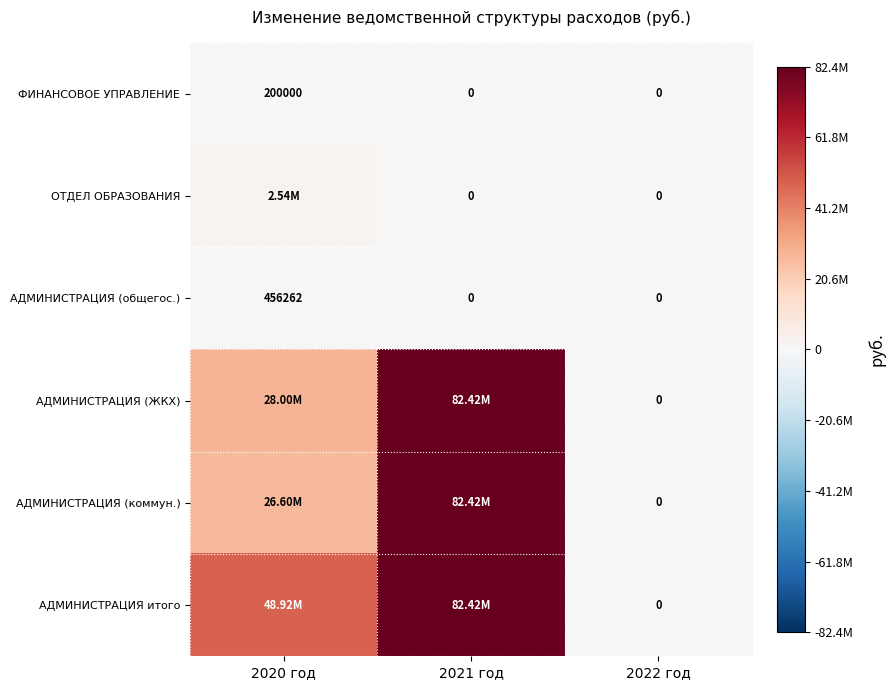

What is the greatest value displayed?

82422000